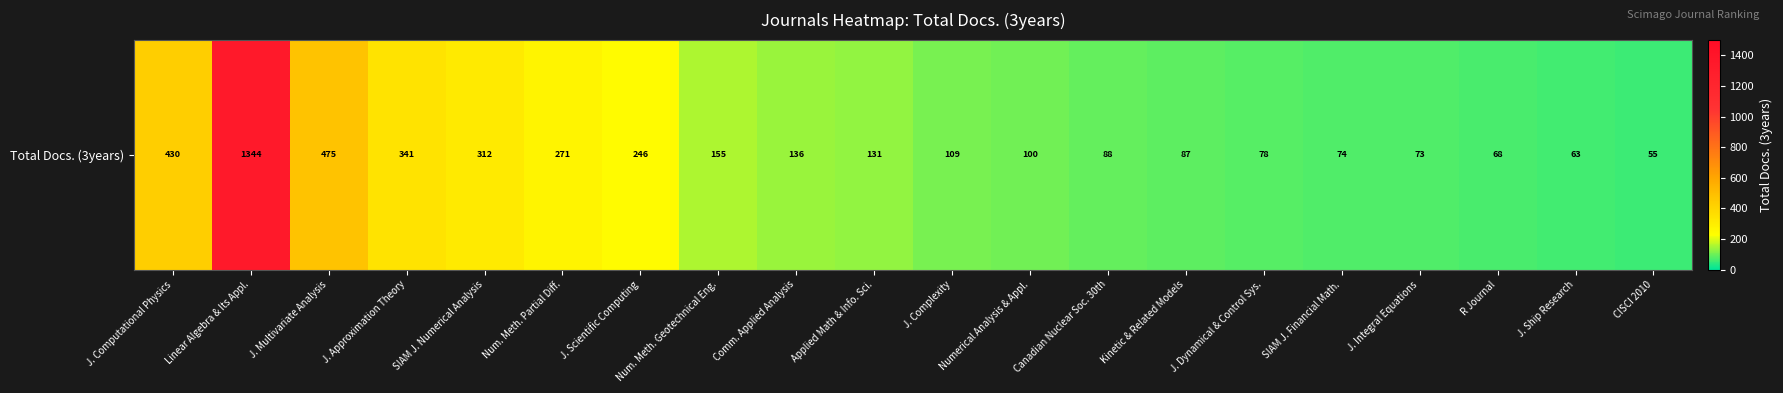

Reading left to right, what are all the values shown in this chart?

J. Computational Physics=430	Linear Algebra & Its Appl.=1344	J. Multivariate Analysis=475	J. Approximation Theory=341	SIAM J. Numerical Analysis=312	Num. Meth. Partial Diff.=271	J. Scientific Computing=246	Num. Meth. Geotechnical Eng.=155	Comm. Applied Analysis=136	Applied Math & Info. Sci.=131	J. Complexity=109	Numerical Analysis & Appl.=100	Canadian Nuclear Soc. 30th=88	Kinetic & Related Models=87	J. Dynamical & Control Sys.=78	SIAM J. Financial Math.=74	J. Integral Equations=73	R Journal=68	J. Ship Research=63	CISCI 2010=55